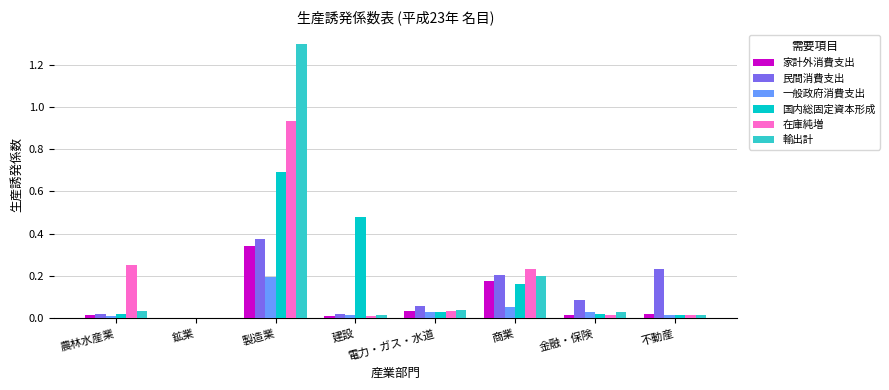

How many groups of bars are there?

8